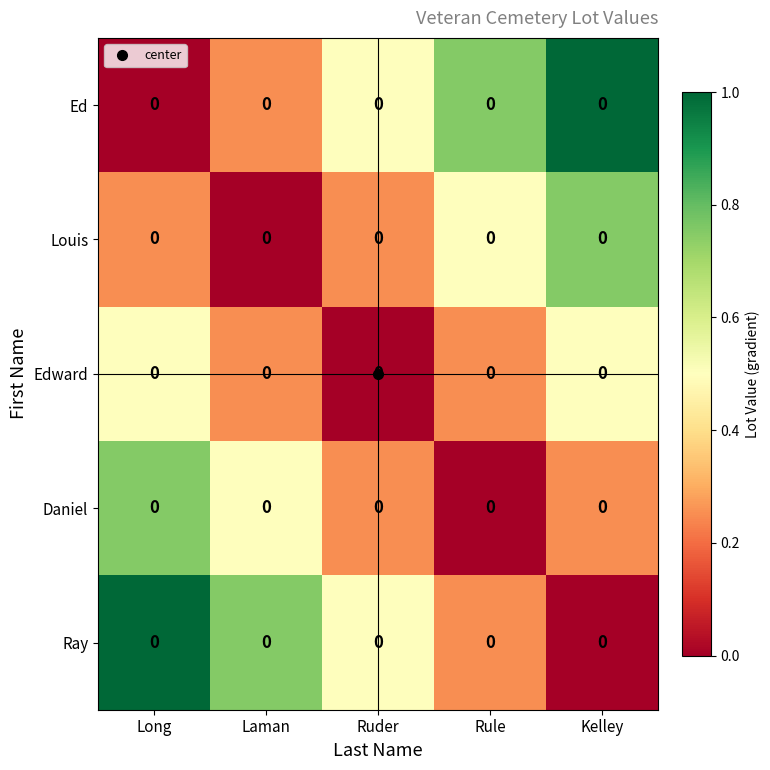

Between Ruder and Rule, which is larger?

Rule